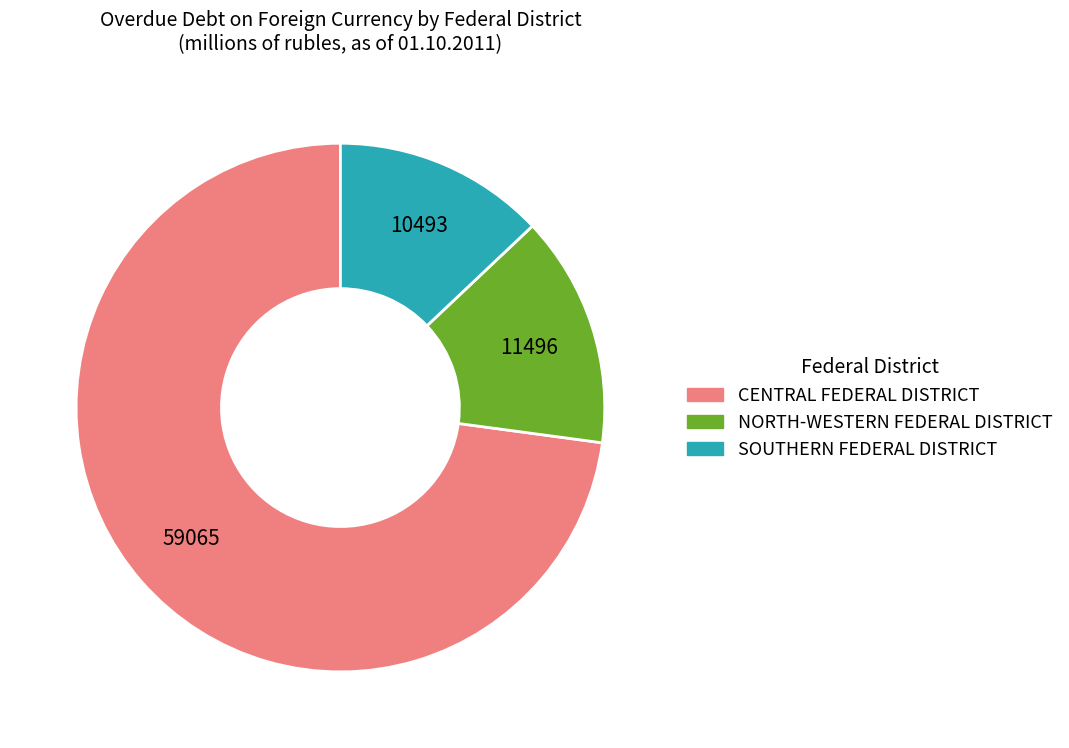

Is there any slice that represents more than half of the pie?

Yes